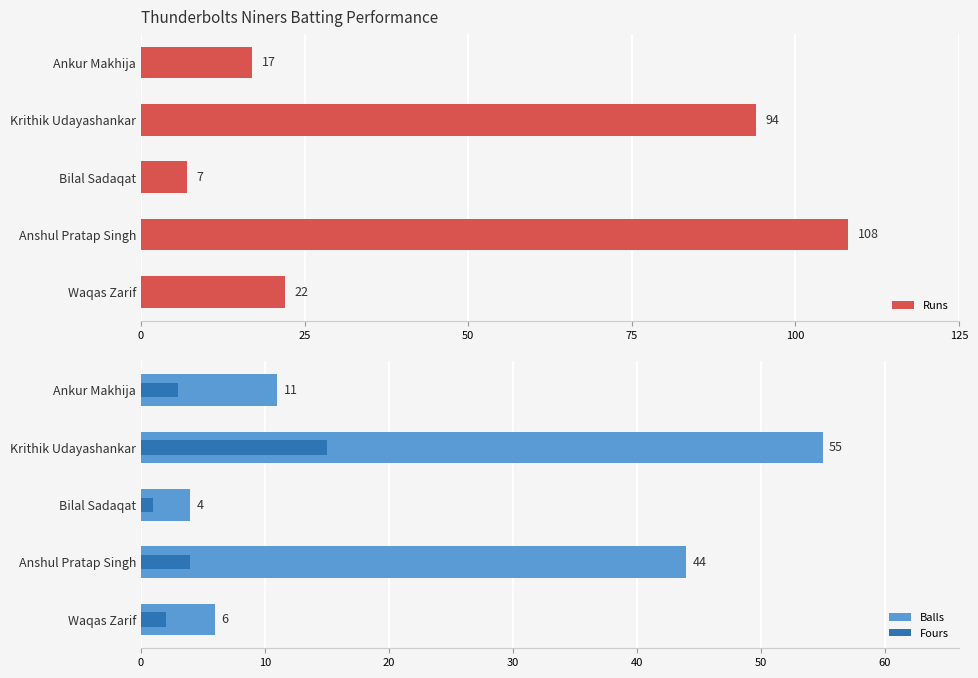

Which series has the largest total across all categories?

Runs